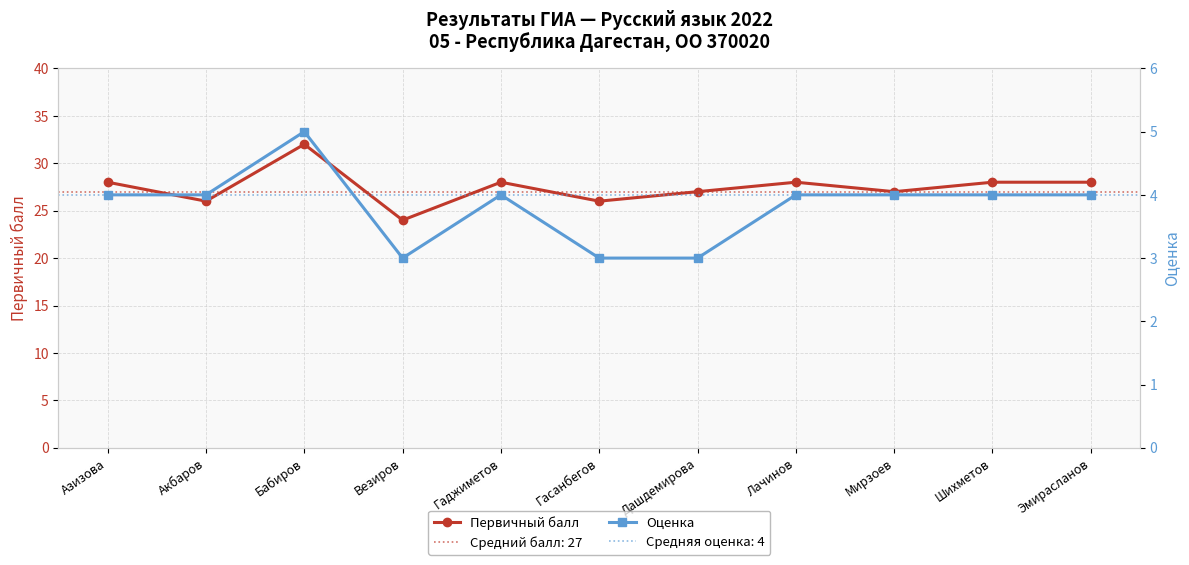

Which category has the highest value in the Первичный балл series?

Бабиров